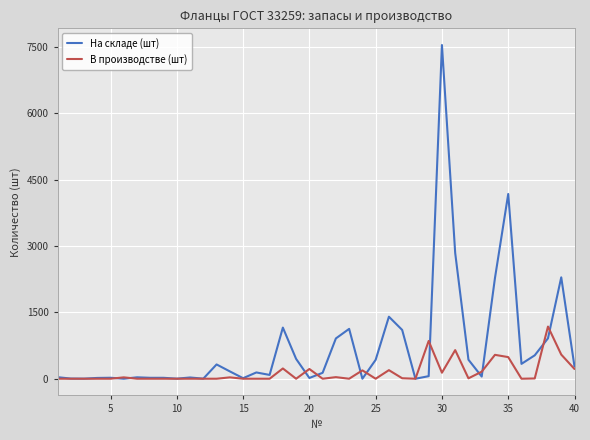

Which series has the widest spread of values?

На складе (шт)